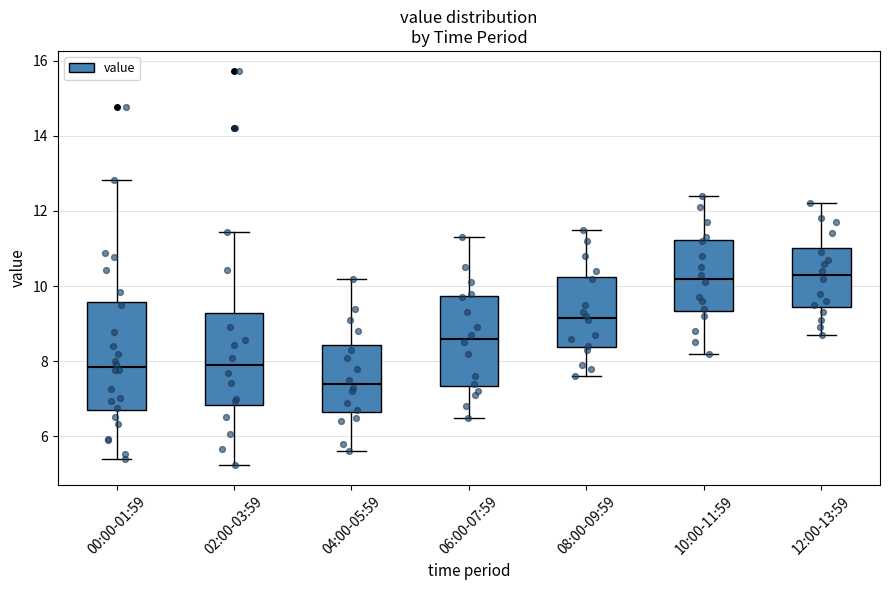

Which box's median line is the lowest?

04:00-05:59